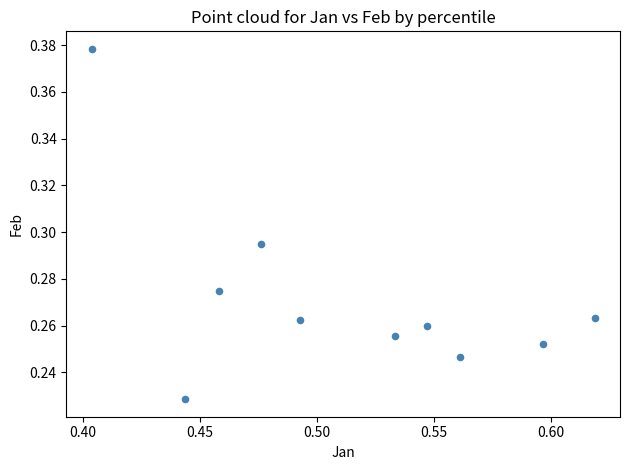

What is the average X value?

0.5